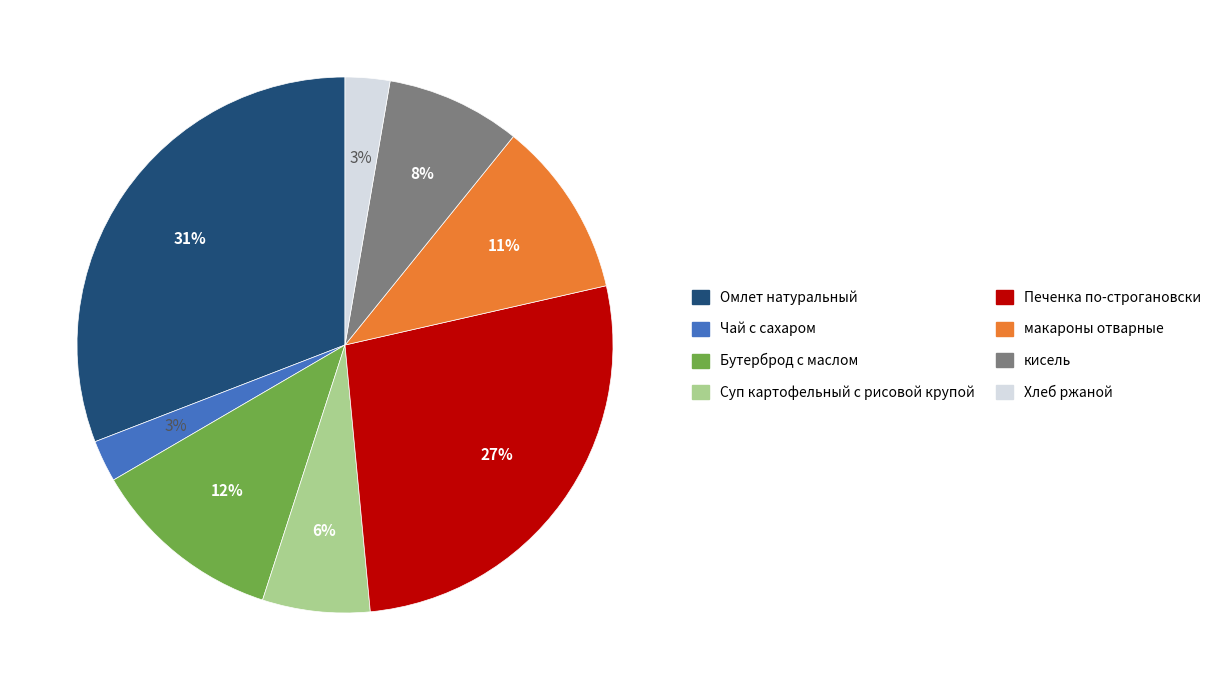

Which slice is the largest?

Омлет натуральный